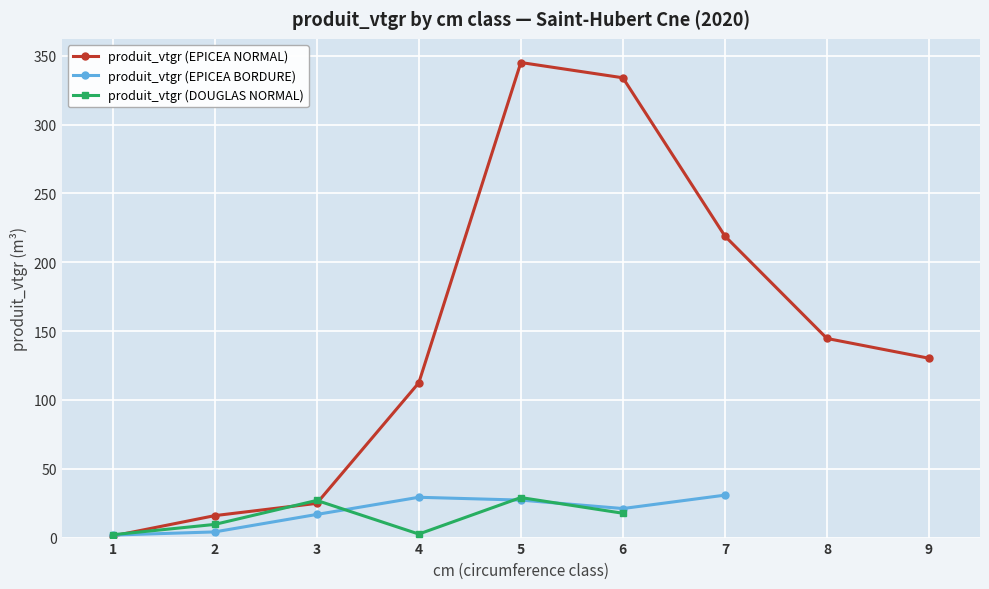

In produit_vtgr (EPICEA BORDURE), how many points are higher than both neighbors (excluding endpoints)?

1